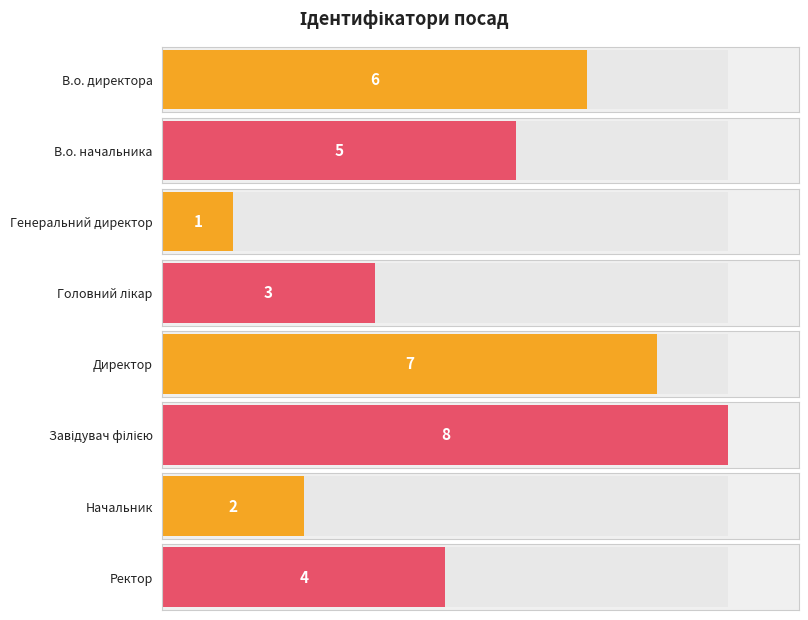

What is the maximum value shown in the chart?

8